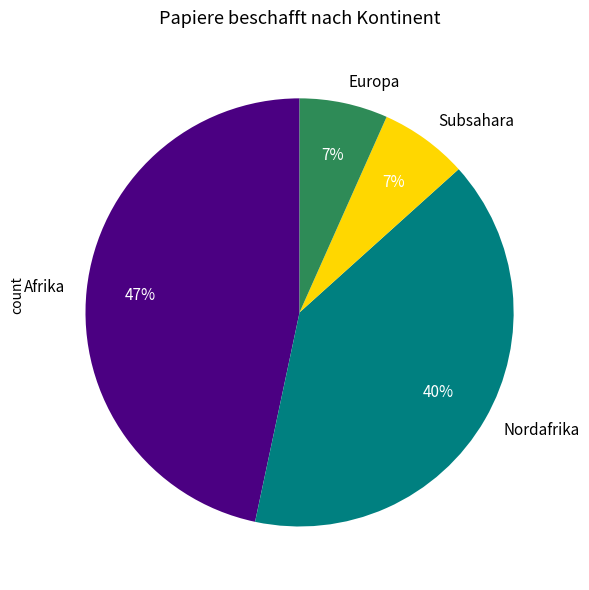

Is there a majority slice in this chart?

No